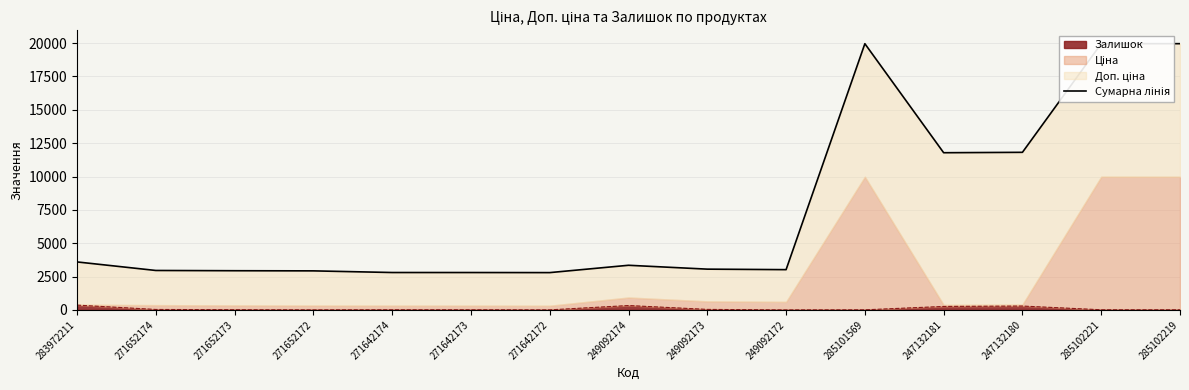

Reading left to right, extract all data points from this chart.

3597.1	2957.1	2938.1	2927.1	2803.7	2802.7	2796.7	3346.6	3056.6	3018.6	19957.0	11784.1	11814.1	19961.0	19959.0